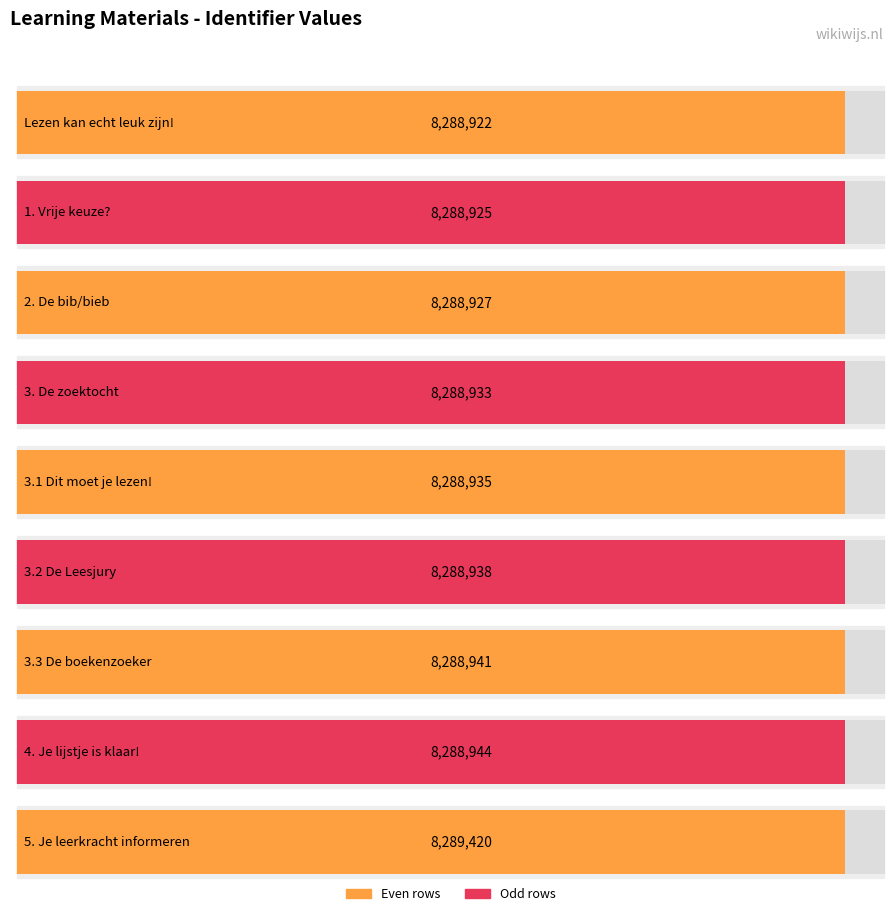

What is the difference between the values at 3.3 De boekenzoeker and 3. De zoektocht?

8